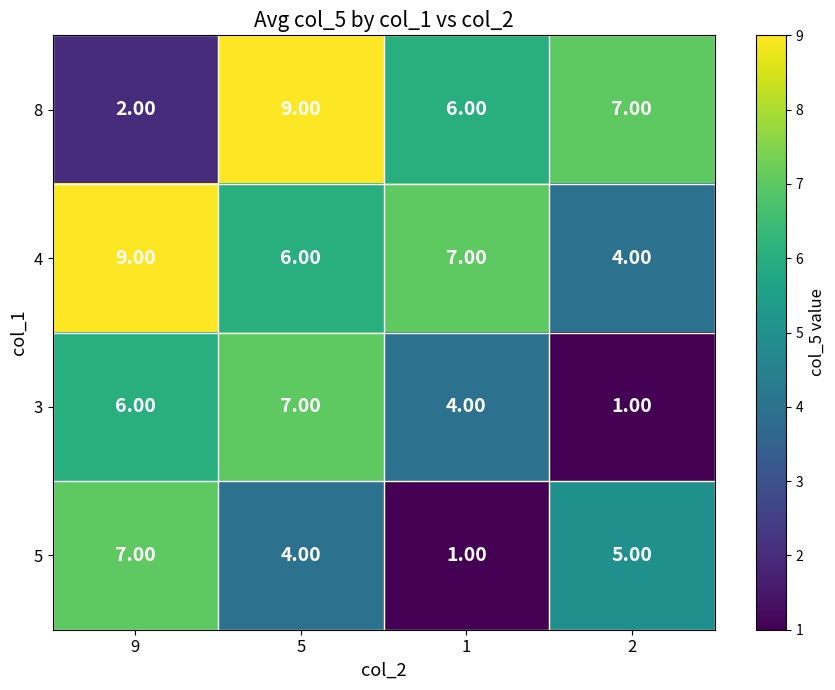

What is the sum of the 5 values at 5 and 2?

9